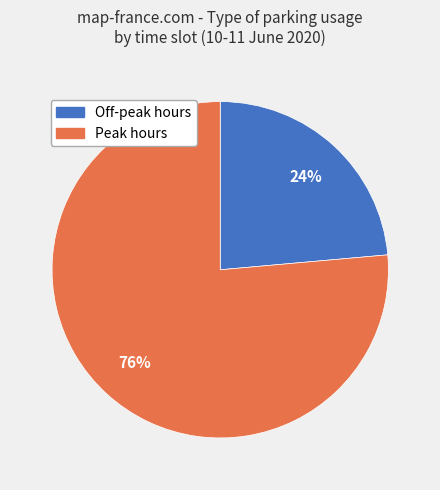

Is there any slice that represents more than half of the pie?

Yes